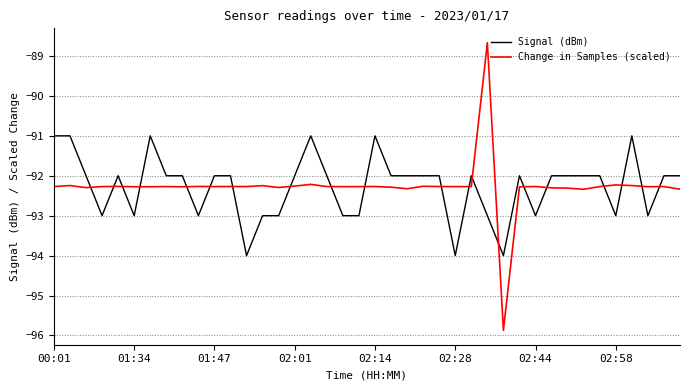

True or false: Change in Samples (scaled) has more than 2 points higher than both neighbors.

True